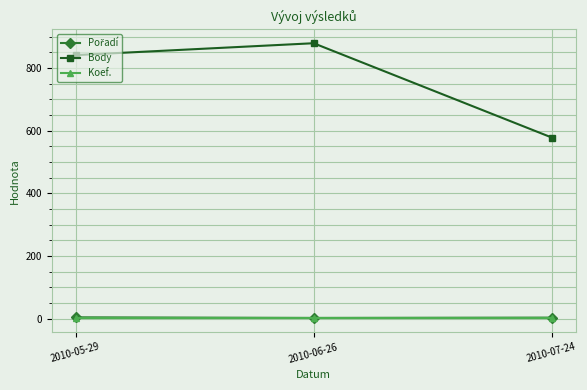

What is the average value of the Koef. series?

1